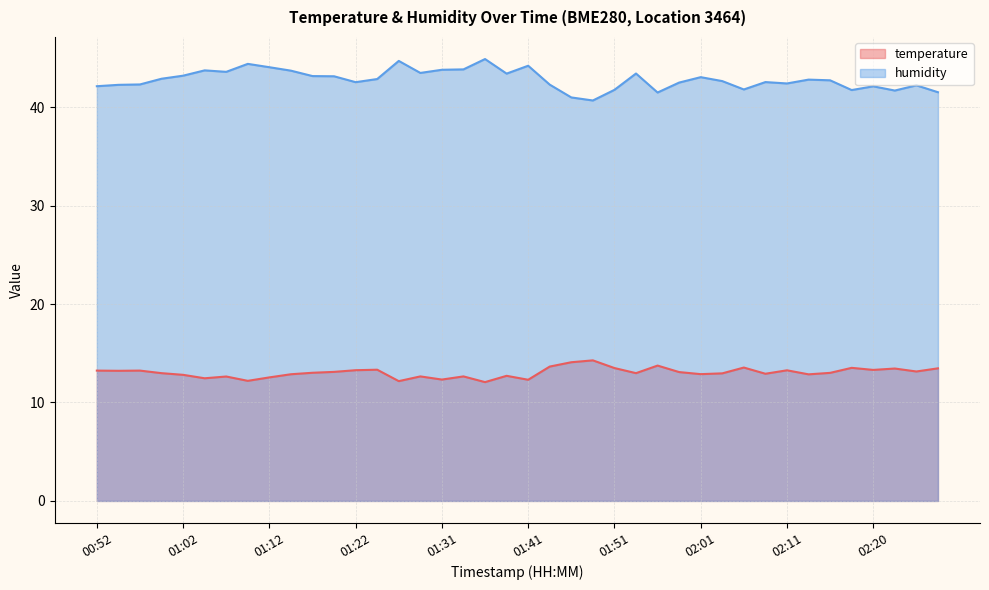

How many lines are shown in the chart?

2